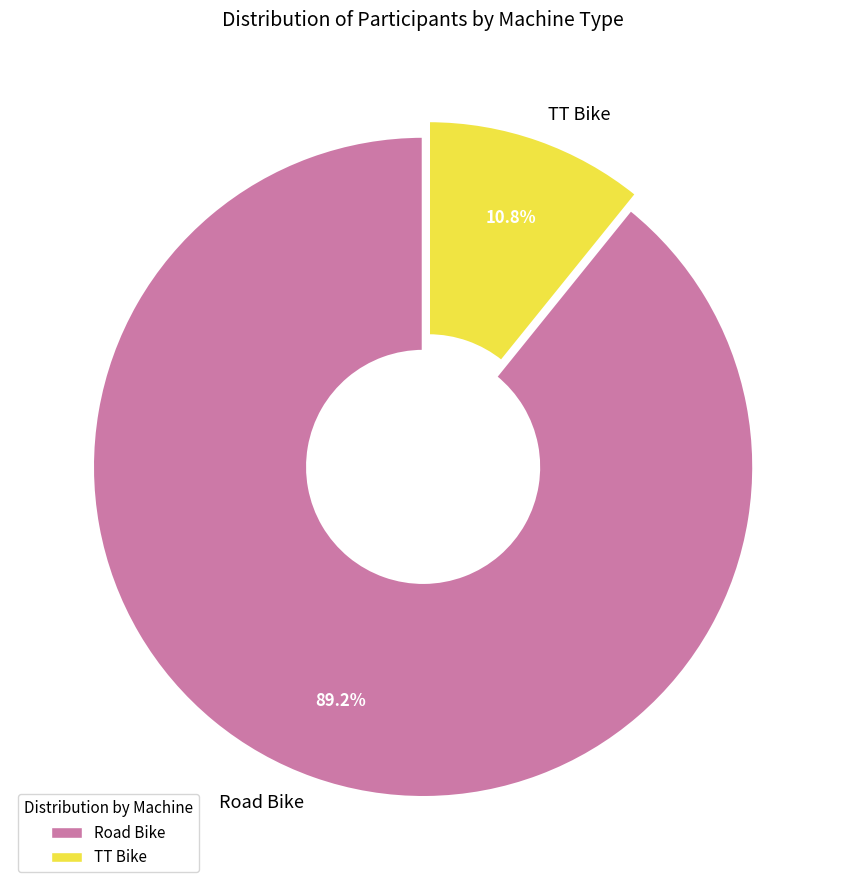

To the nearest percent, what is the average slice percentage?

50%